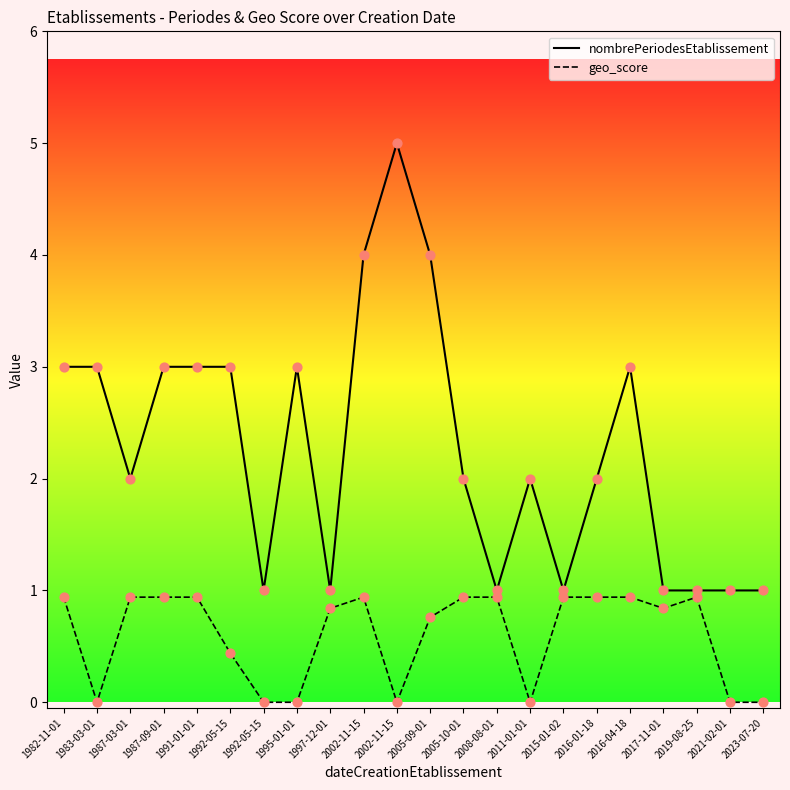

What are all the series names shown in the legend?

nombrePeriodesEtablissement, geo_score